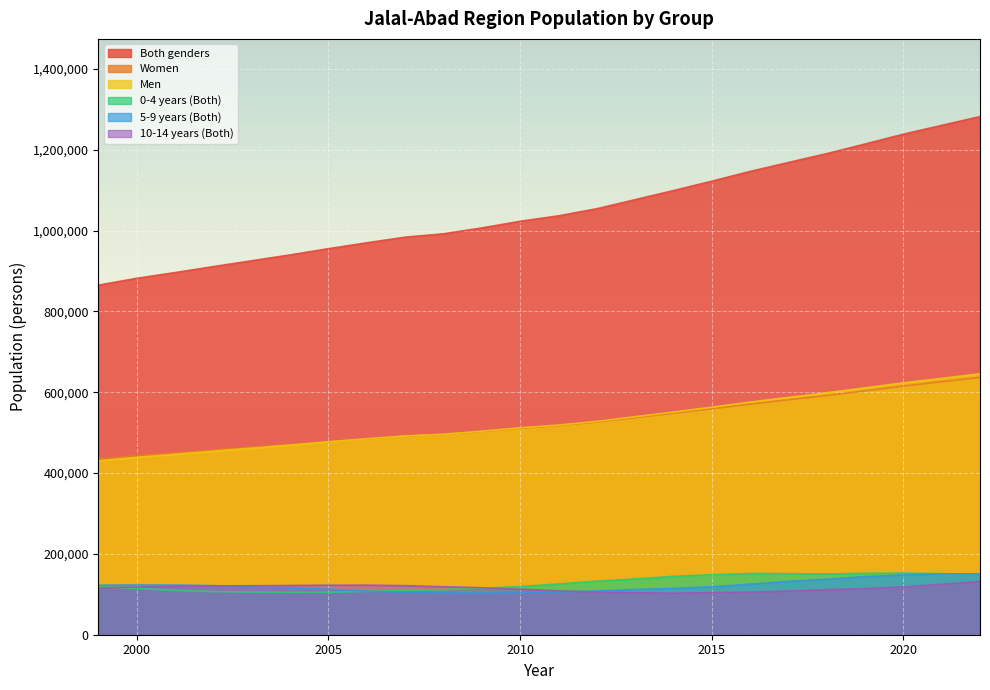

True or false: 0-4 years (Both) and Men cross at least once.

False